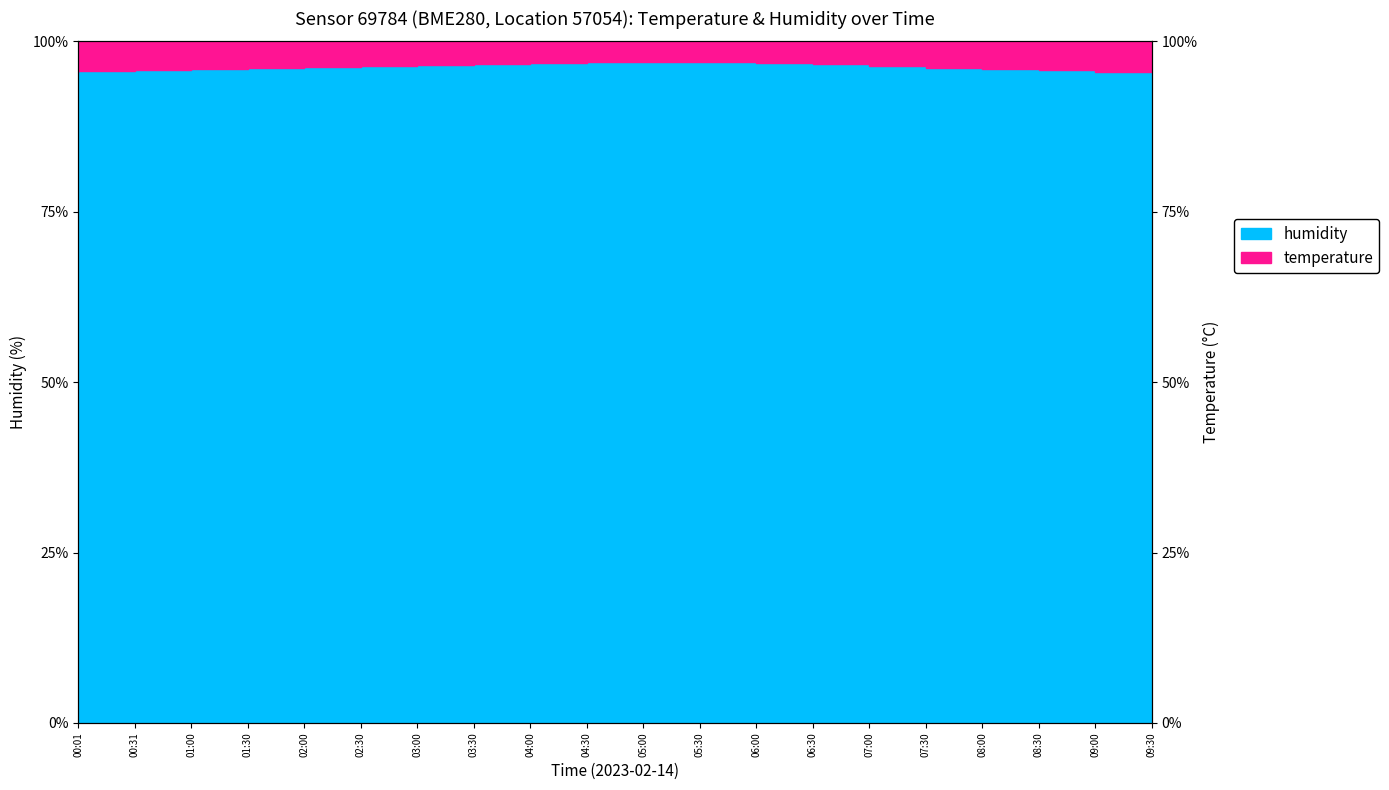

What is the label of the 17th point from the right?

01:30